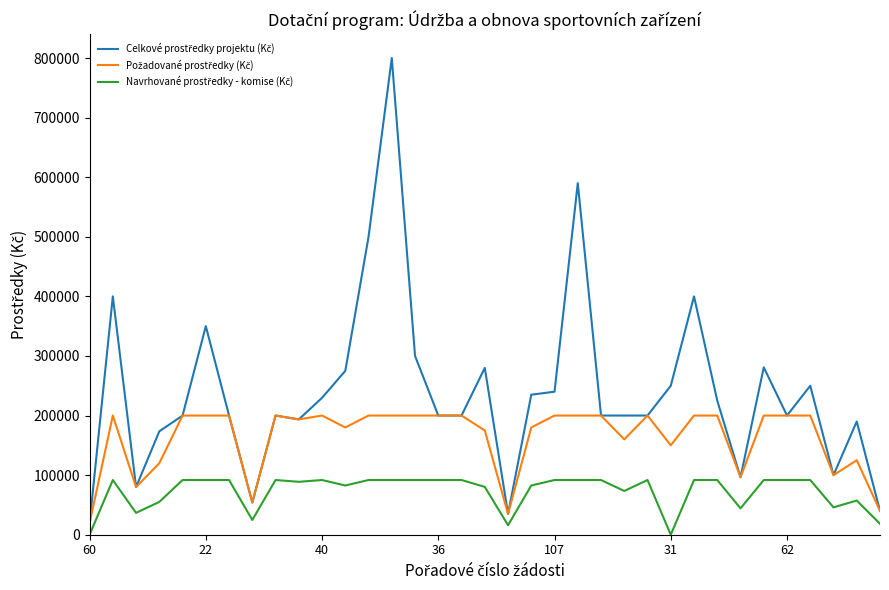

What is the maximum value shown in the chart?

800000